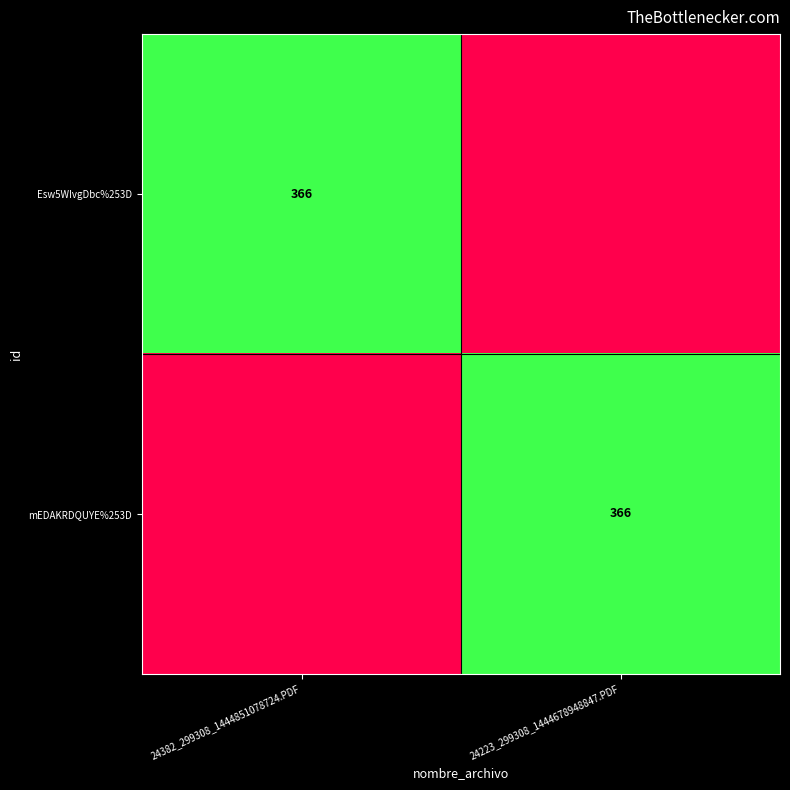

At how many categories does at least one series exceed 299?

2